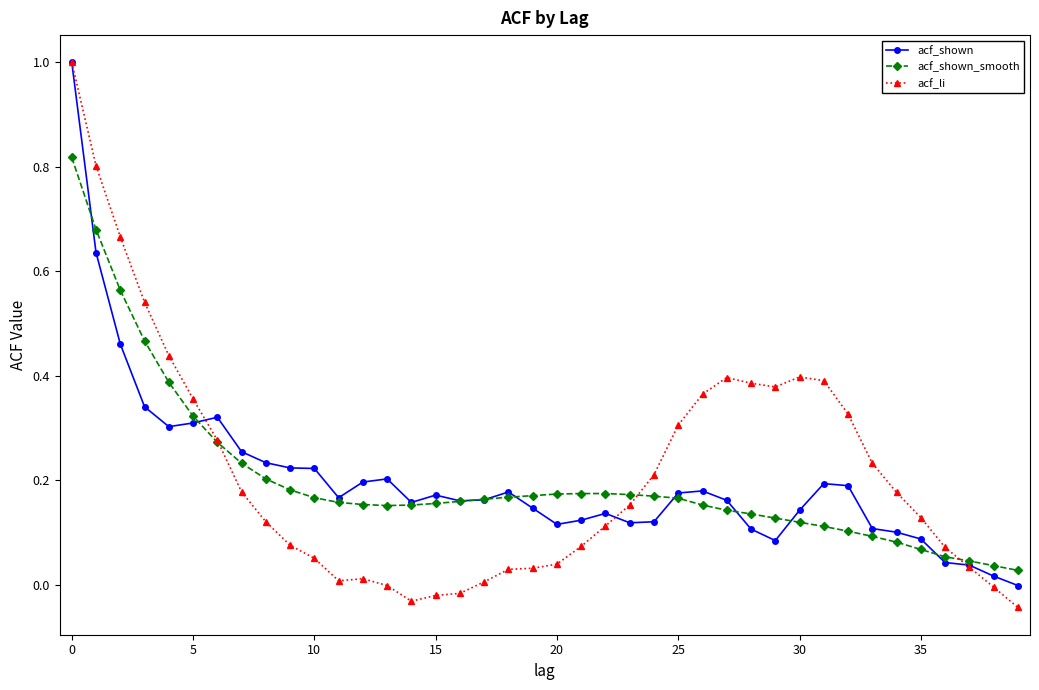

What is the maximum value for acf_shown?

1.0